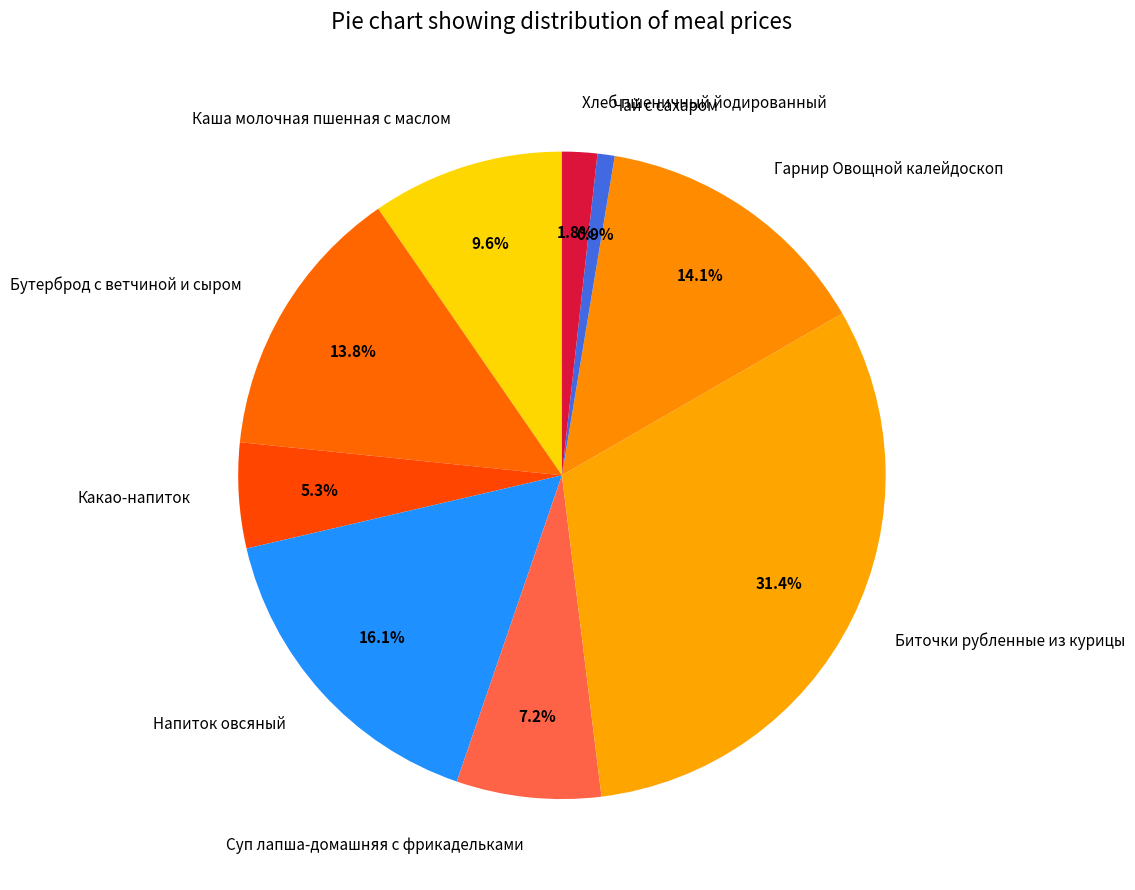

How many slices are in this pie chart?

9